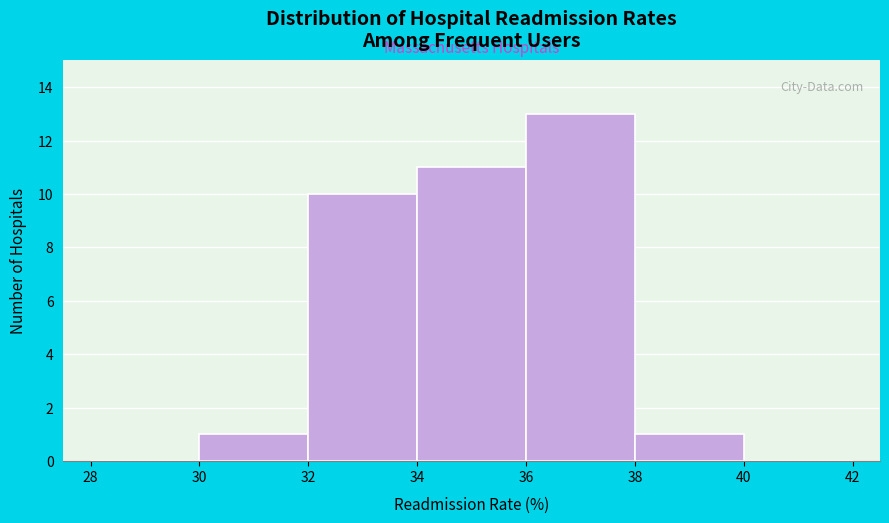

What is the height of the bar covering 38 to 40 on the x-axis? The values are not printed on the chart, so give them approximately, as read against the axis.

1